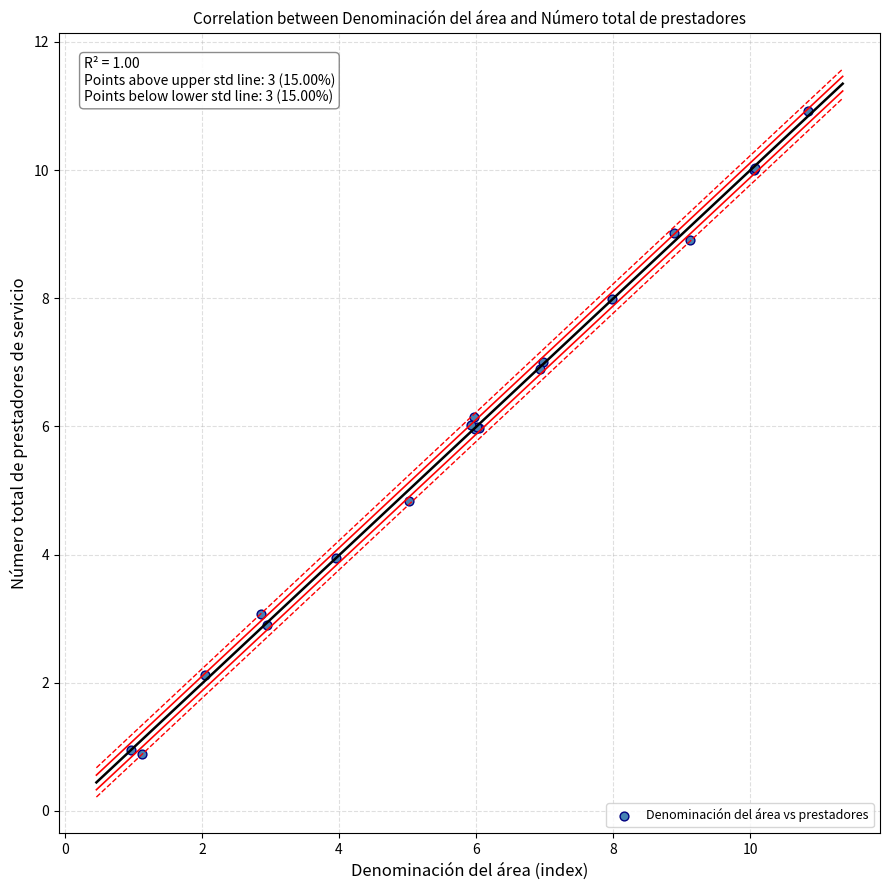

What Y value in the scatter plot is closest to 5?

4.8